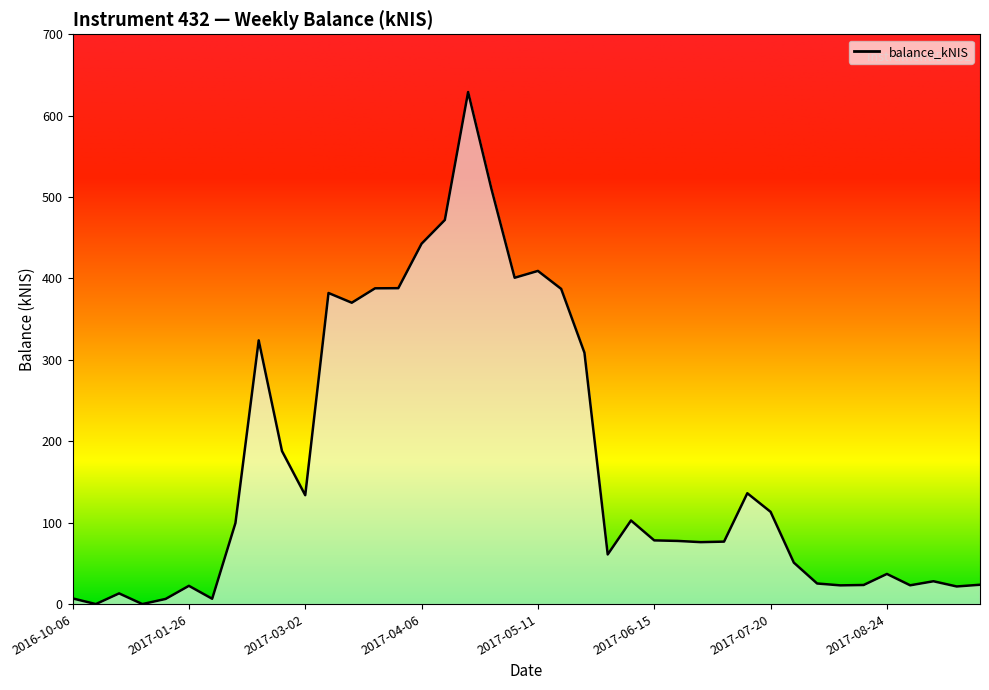

How many lines are shown in the chart?

1